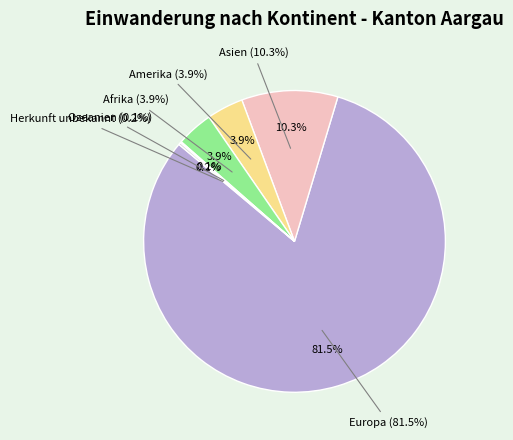

To the nearest percent, what is the difference between the Afrika and Europa slice percentages?

78%